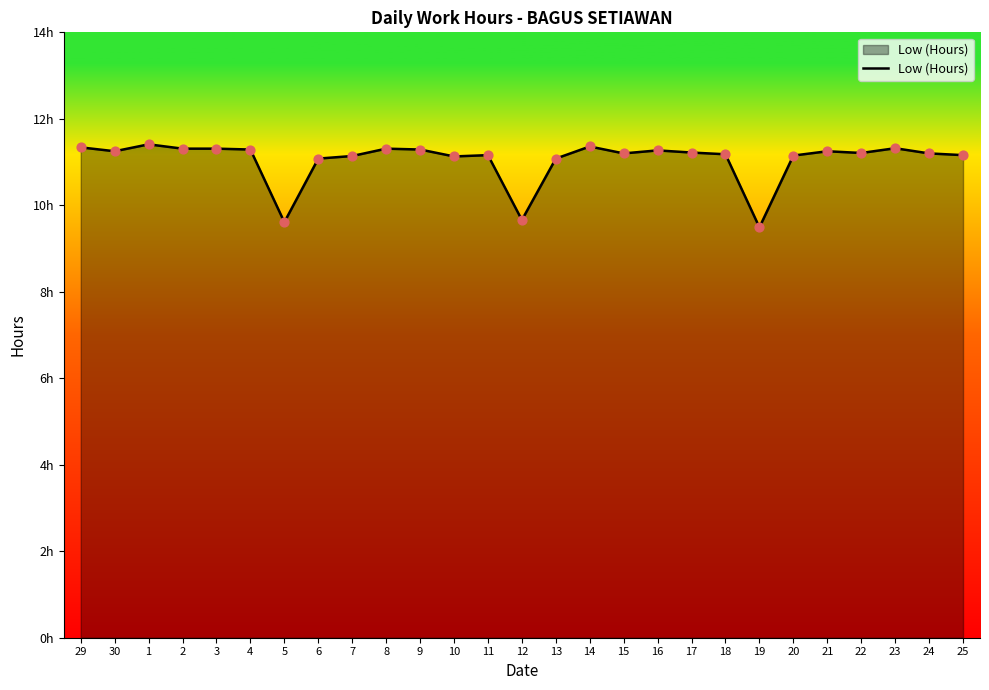

What is the change in value from 1 to 14?

-0.1